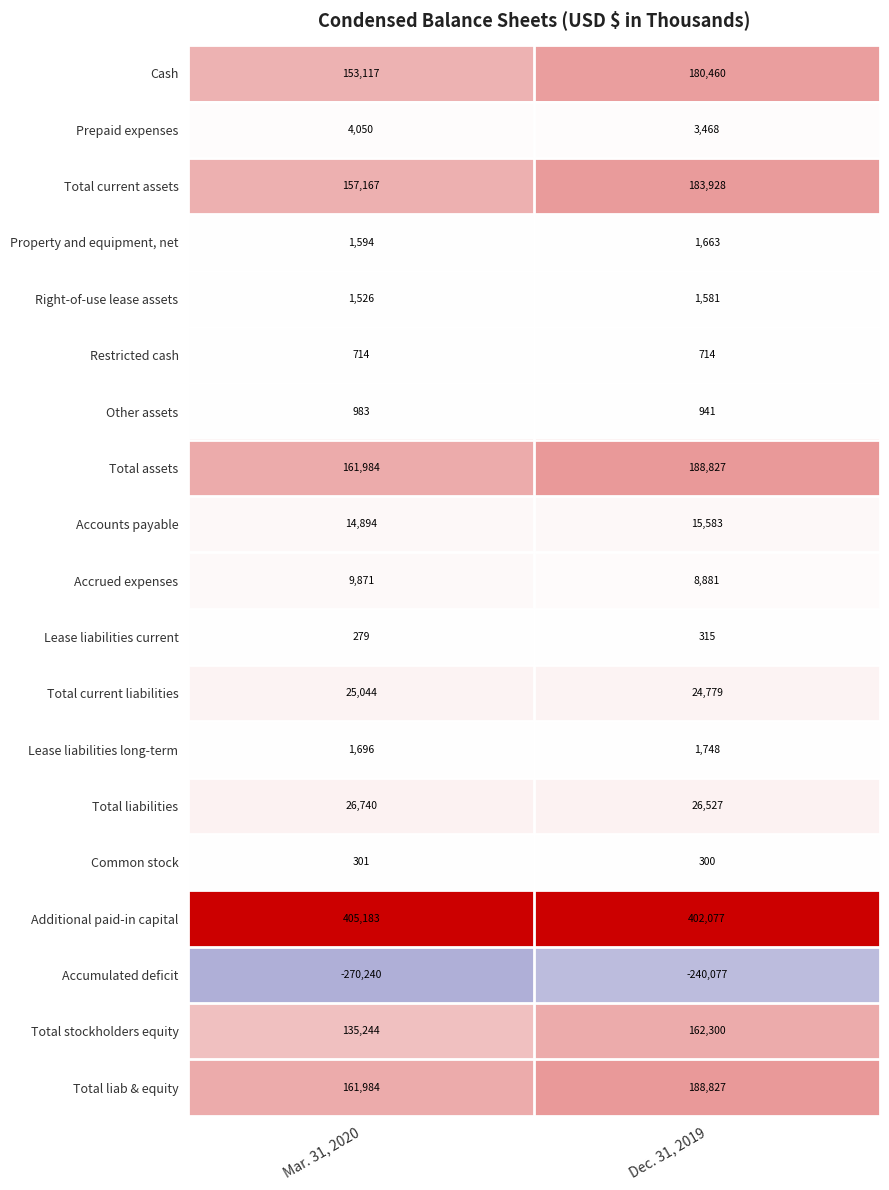

Rank the categories by Total current liabilities value from lowest to highest.

Dec. 31, 2019, Mar. 31, 2020